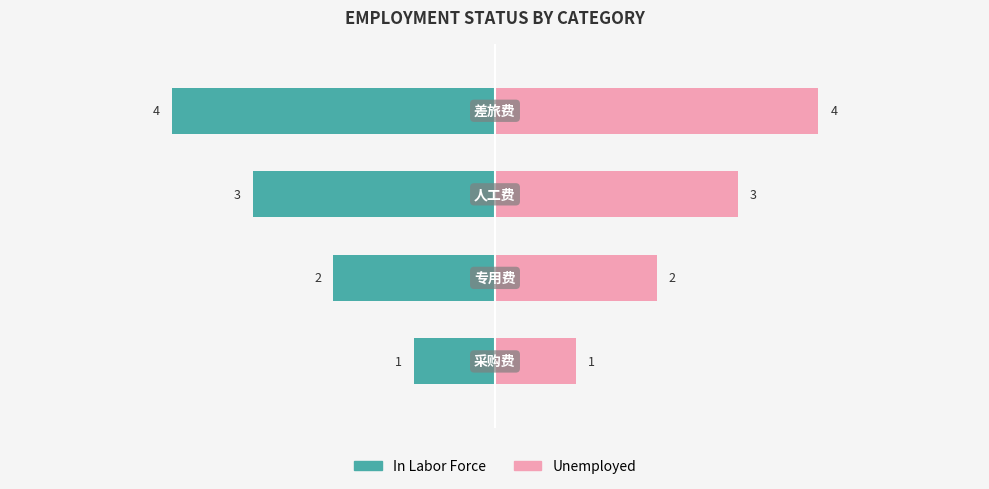

At 1, list the series in order from smallest to largest.

In Labor Force, Unemployed